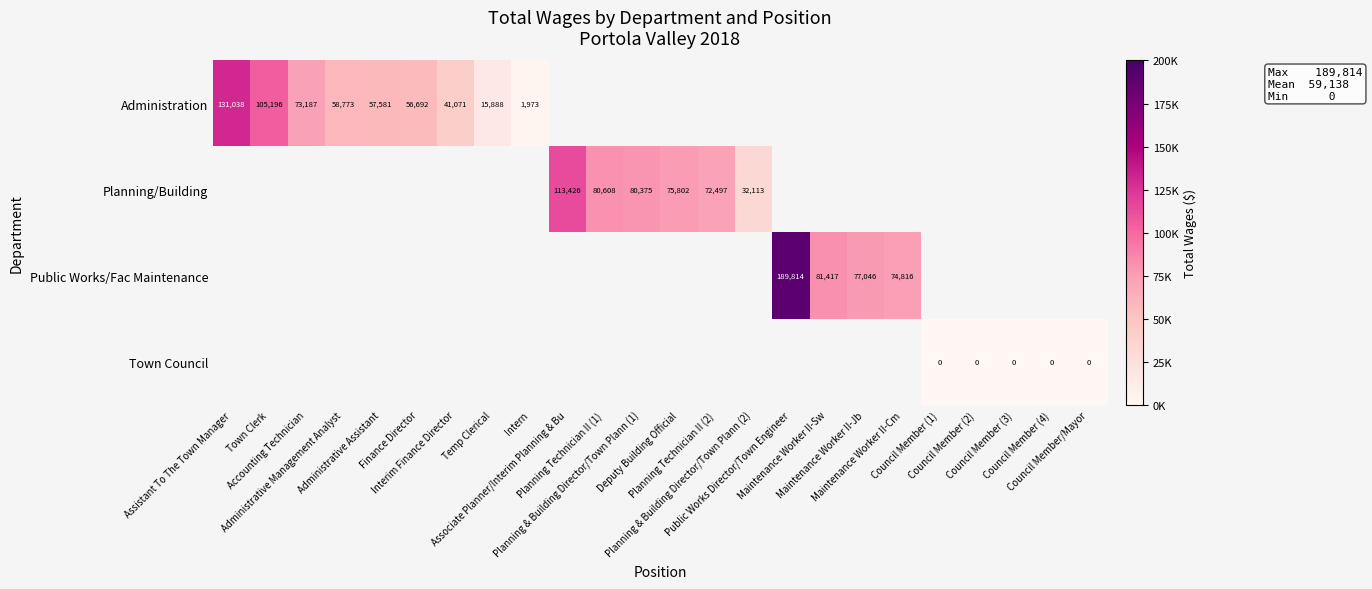

Is it true that Public Works/Fac Maintenance equals 77046.0 at Maintenance Worker II-Jb?

True